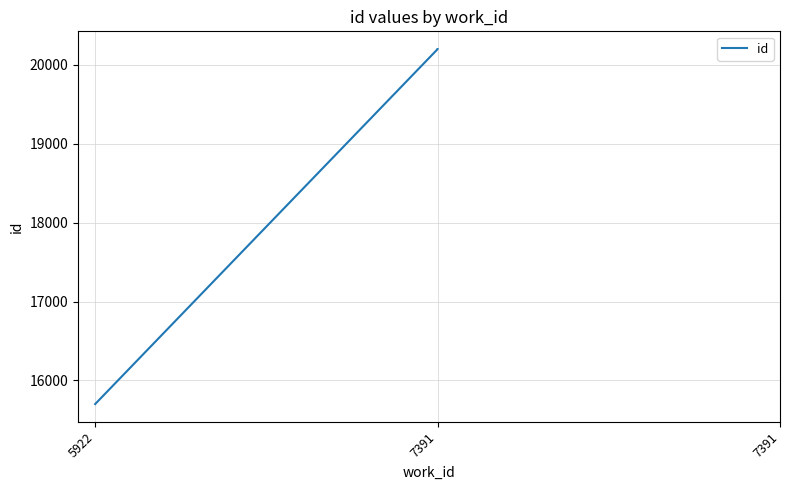

What is the change in value from 5922 to 7391?

+4501